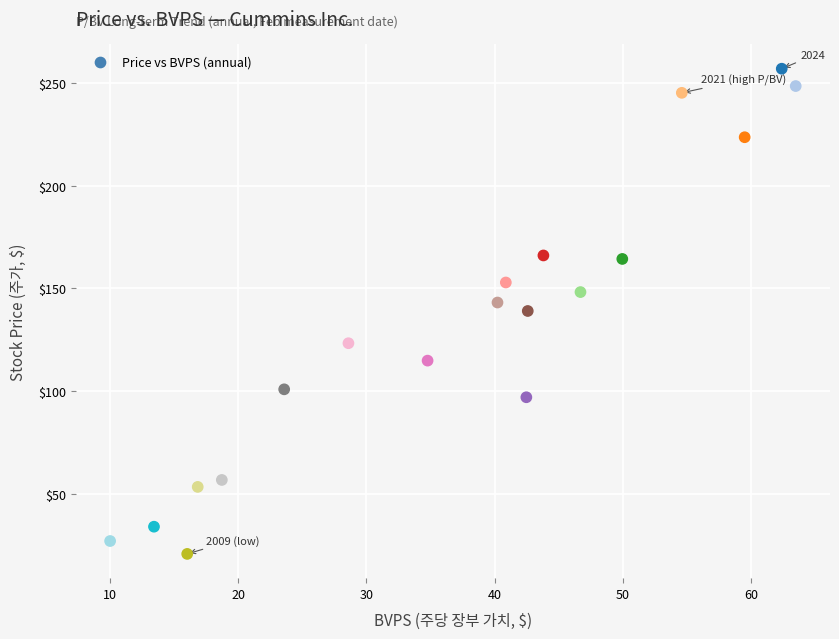

Count the number of points in this scatter plot.

19